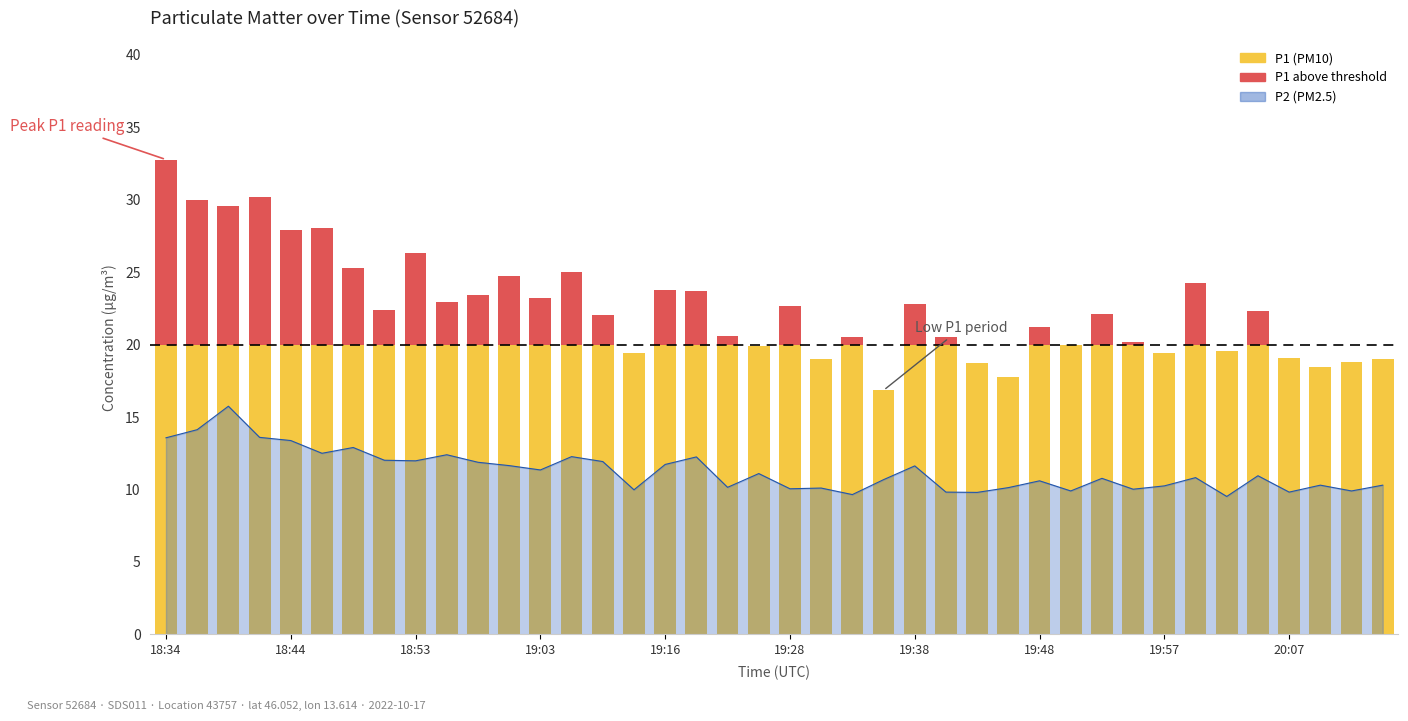

Which series changed the most between 20:07 and 32?

P1 (PM10, > threshold)